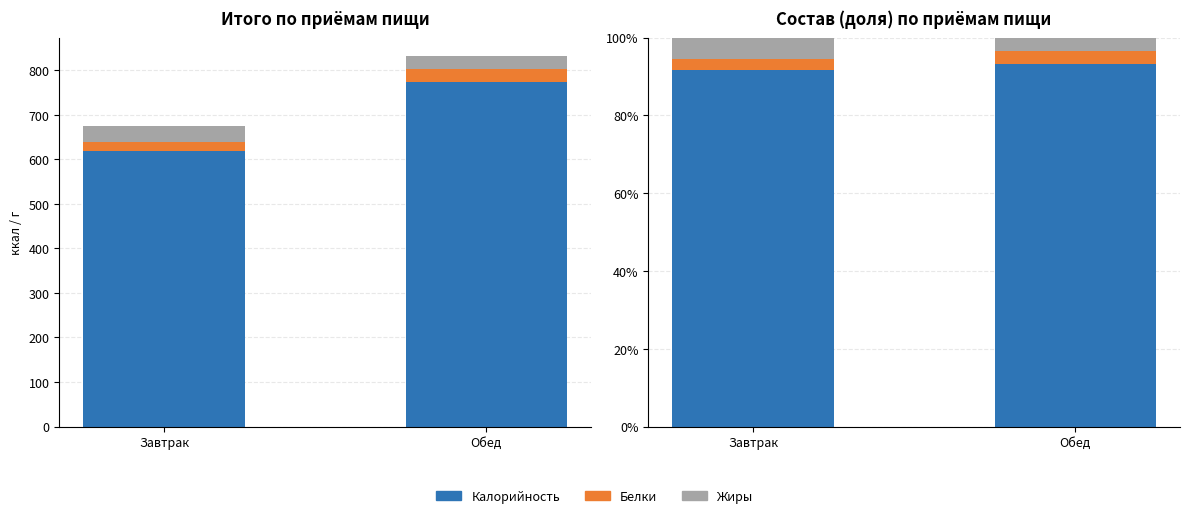

Between Завтрак and Обед, which series saw the biggest shift?

Жиры